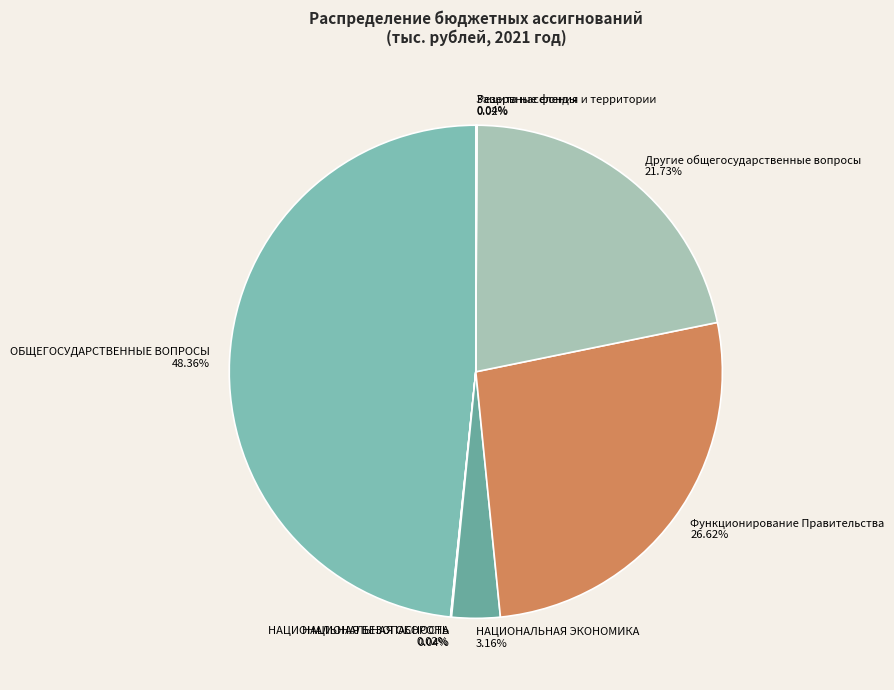

Is Функционирование Правительства the majority of the pie?

No